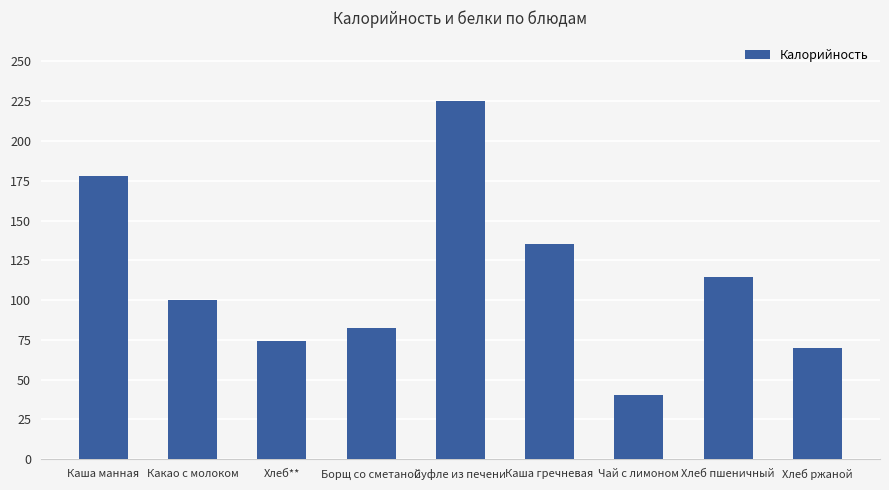

Reading left to right, what are all the values shown in this chart?

Каша манная=178.0	Какао с молоком=100.0	Хлеб**=74.2	Борщ со сметаной=82.4	Суфле из печени=225.0	Каша гречневая=135.0	Чай с лимоном=40.0	Хлеб пшеничный=114.8	Хлеб ржаной=70.0